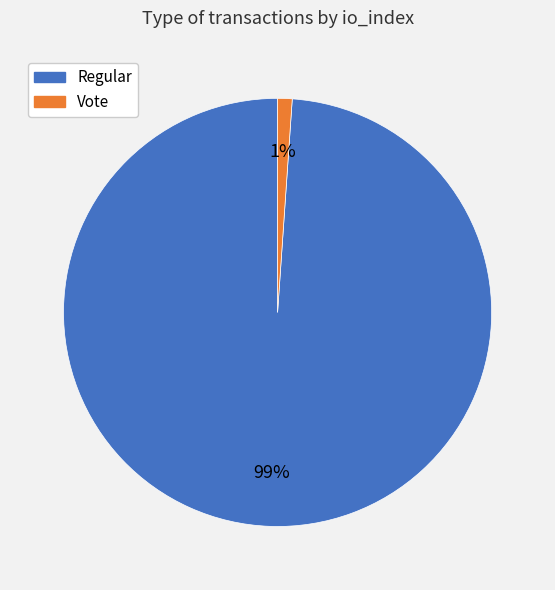

Which category has the smallest portion of the pie?

Vote